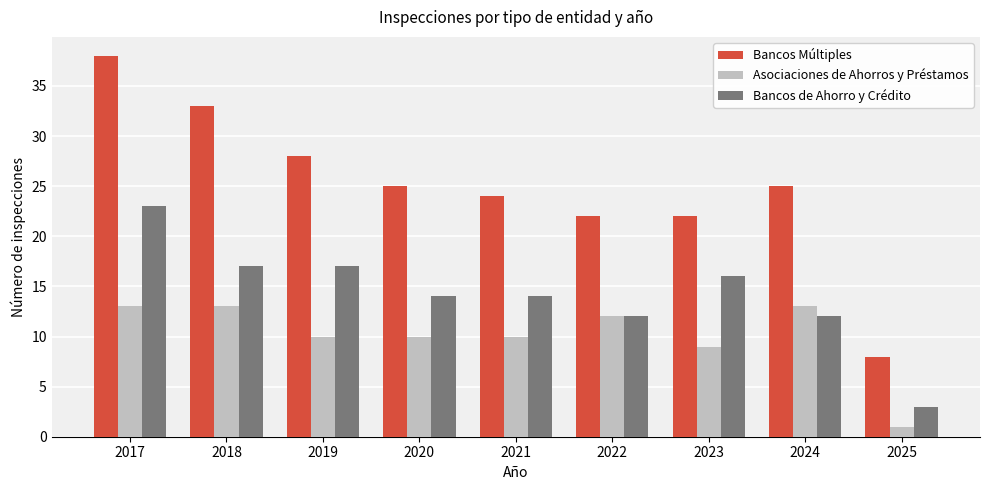

Reading left to right, what are all the values shown in this chart?

Bancos Múltiples: 2017=38	2018=33	2019=28	2020=25	2021=24	2022=22	2023=22	2024=25	2025=8
Asociaciones de Ahorros y Préstamos: 2017=13	2018=13	2019=10	2020=10	2021=10	2022=12	2023=9	2024=13	2025=1
Bancos de Ahorro y Crédito: 2017=23	2018=17	2019=17	2020=14	2021=14	2022=12	2023=16	2024=12	2025=3